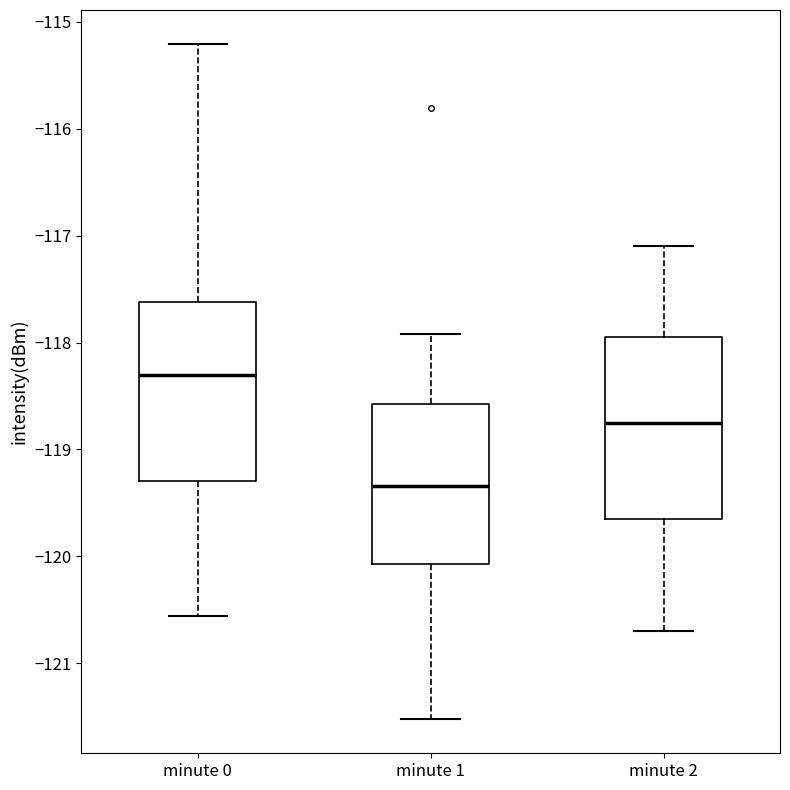

Reading left to right, read every box against the y-axis: the position of its median line, the range the box covers, and the ends of its whiskers. The values are not printed on the chart, so give them approximately, as read against the axis.

minute 0: median -118.3, box -119.3 to -117.6, whiskers -120.6 to -115.2
minute 1: median -119.3, box -120.1 to -118.6, whiskers -121.5 to -117.9
minute 2: median -118.7, box -119.6 to -117.9, whiskers -120.7 to -117.1